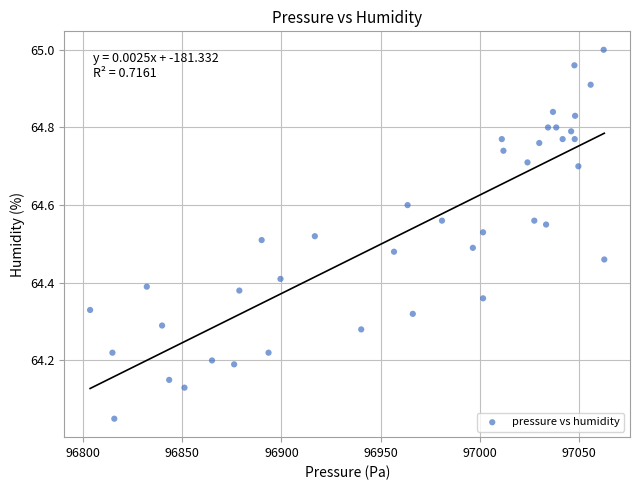

What is the range of X values (max minus min)?

259.2